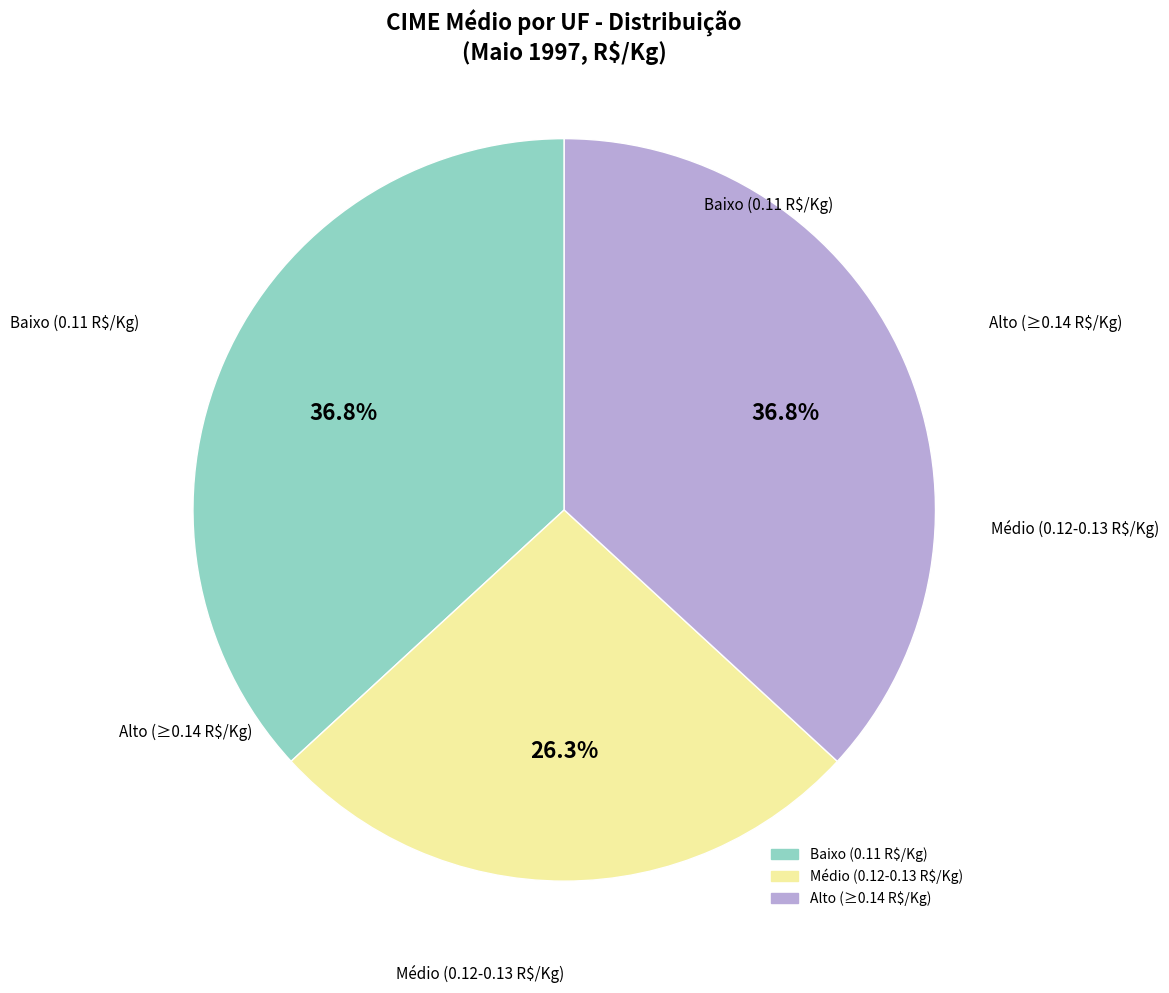

Is there any slice that represents more than half of the pie?

No